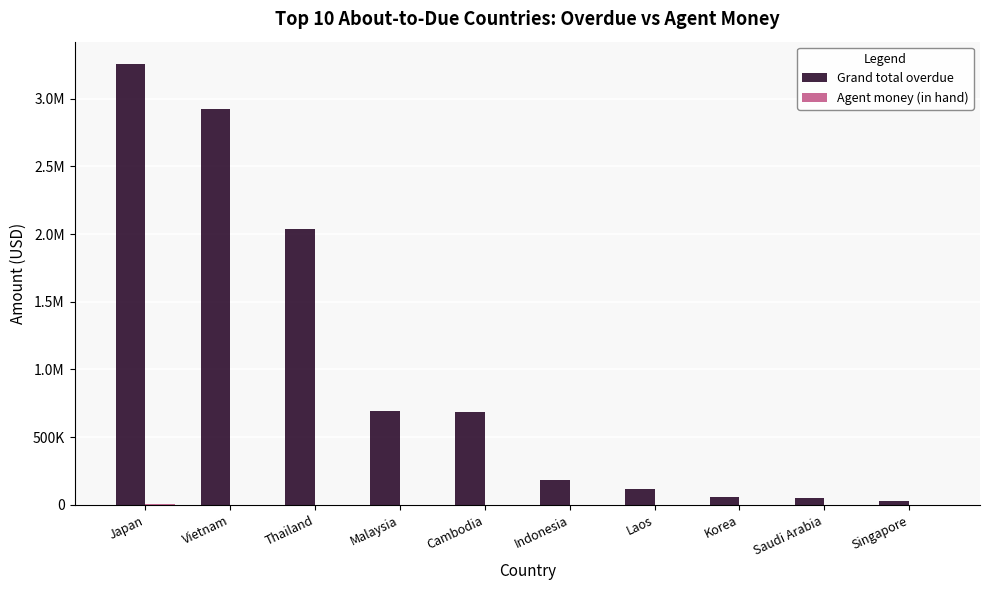

Does the chart contain stacked bars?

No